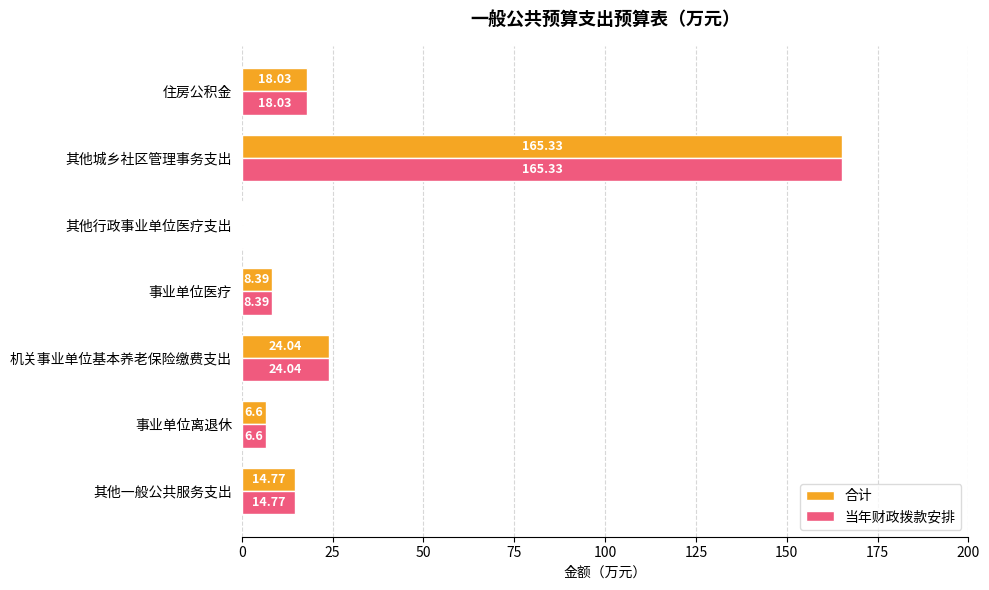

At which label is 当年财政拨款安排 closest to 82?

机关事业单位基本养老保险缴费支出